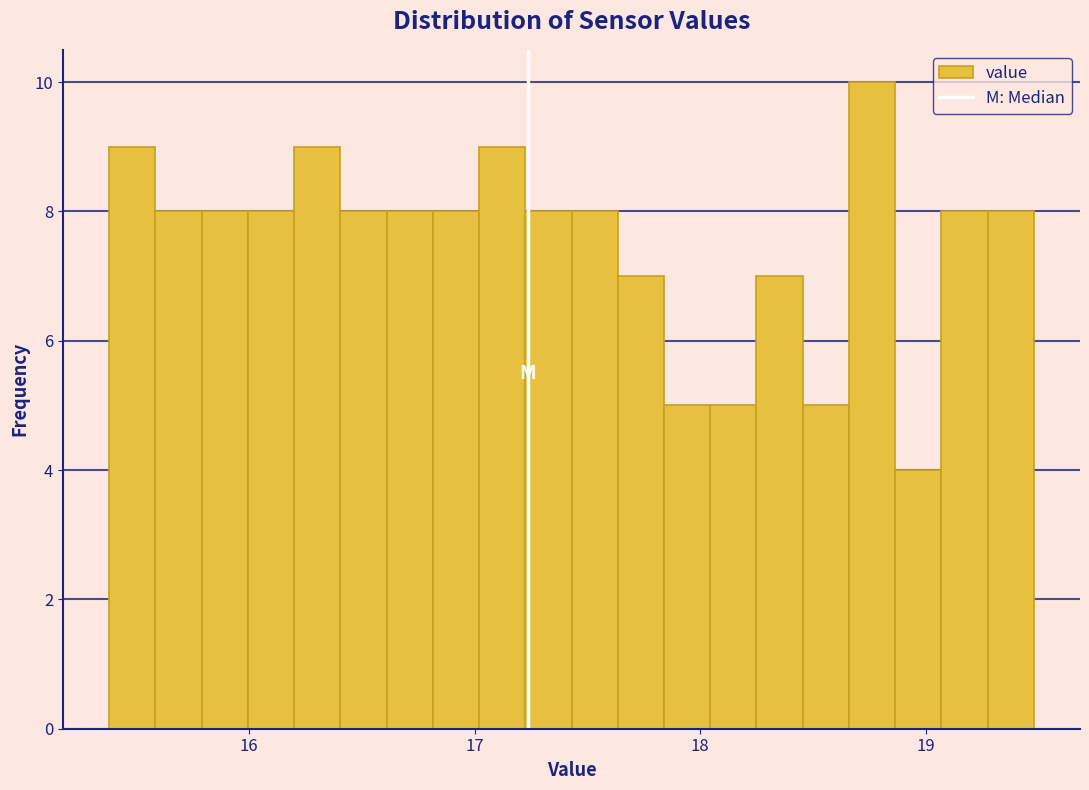

Around what value on the x-axis is the tallest bar? Give the approximate position of its centre, as read against the axis.

18.8